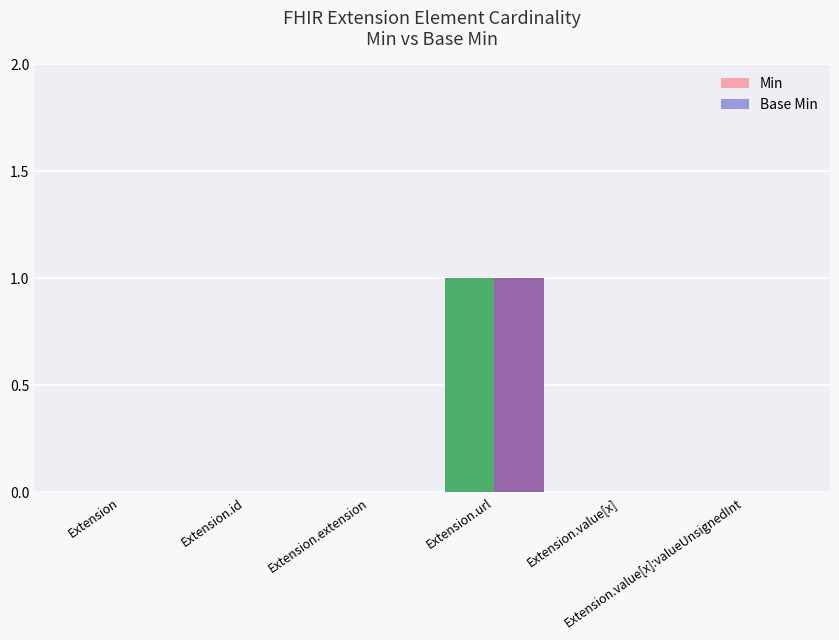

How many groups of bars are there?

6